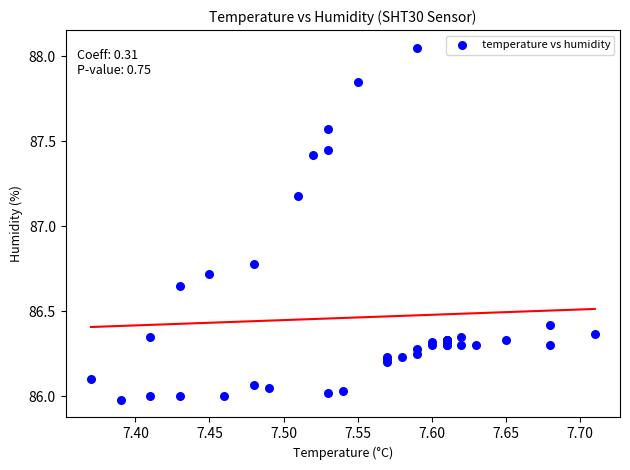

What Y value in the scatter plot is closest to 87?

87.2